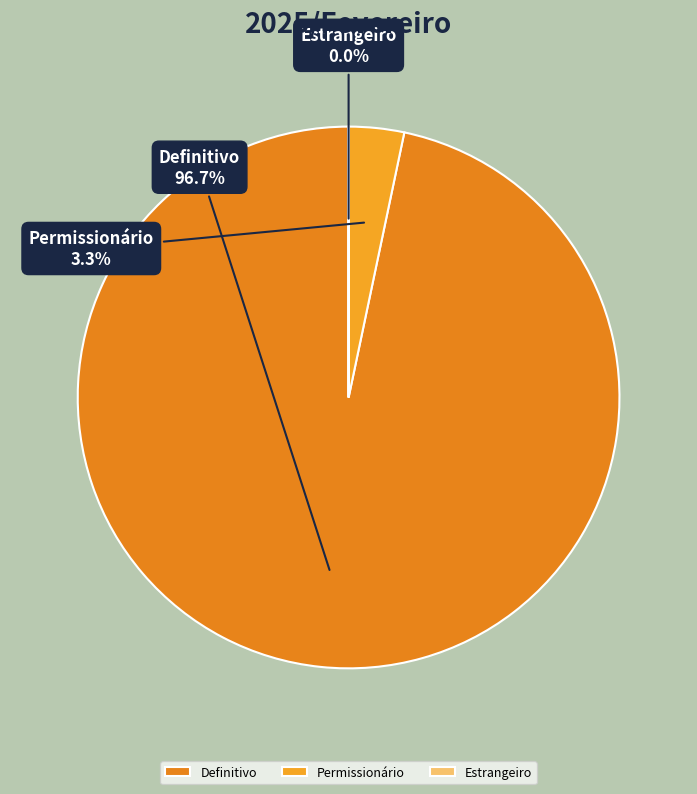

Which category has the biggest portion of the pie?

Definitivo